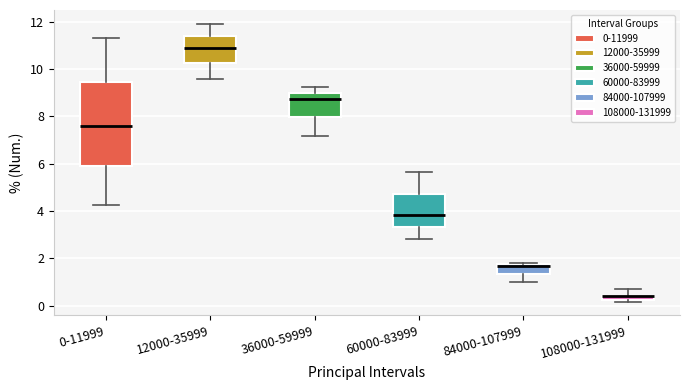

Comparing the boxes themselves (not the whiskers), which one is the tallest?

0-11999